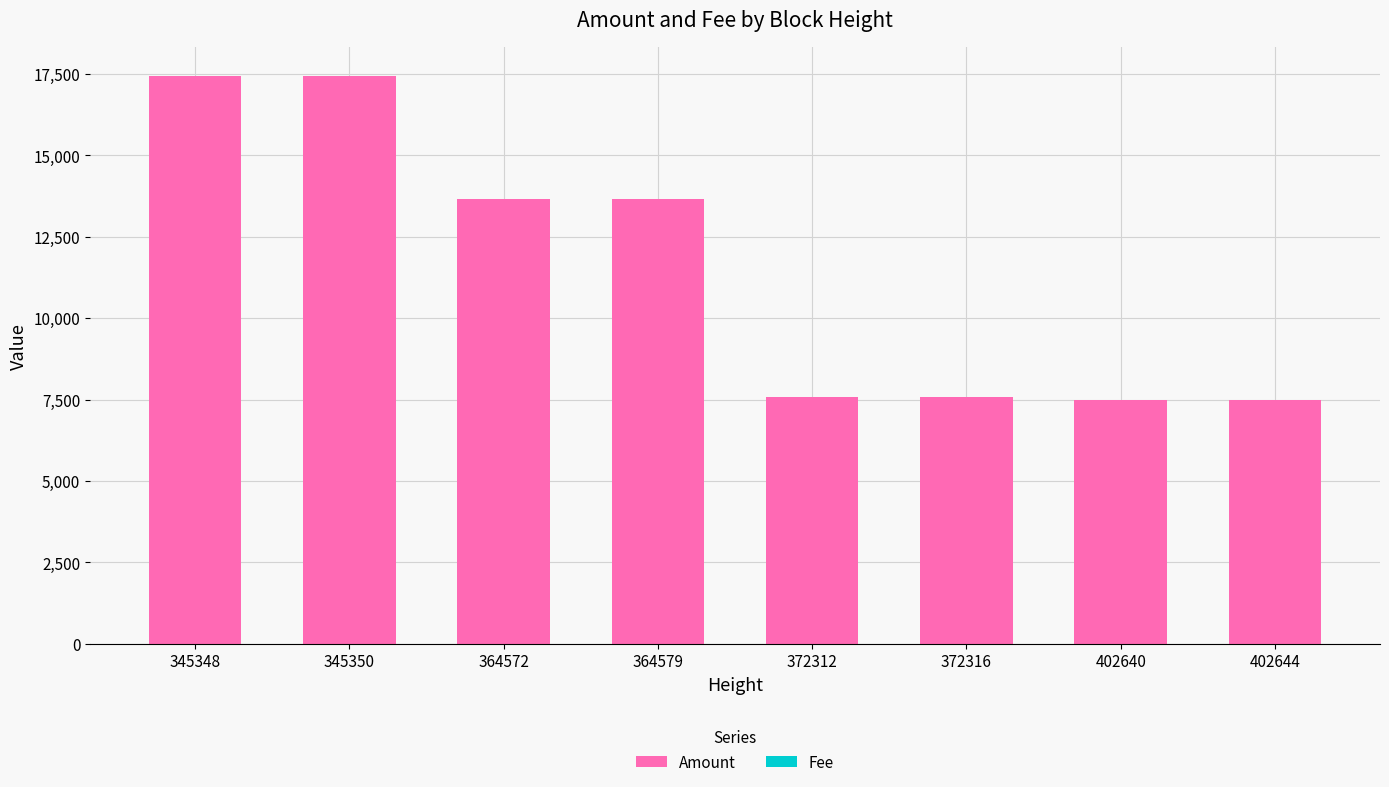

The Amount series shows 23817 at 364579. True or false?

False